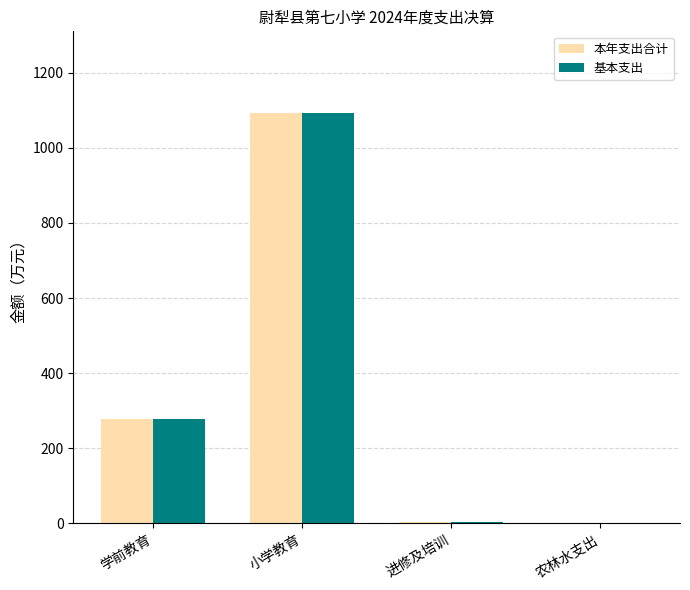

What is the total value across all series at 学前教育?

557.2